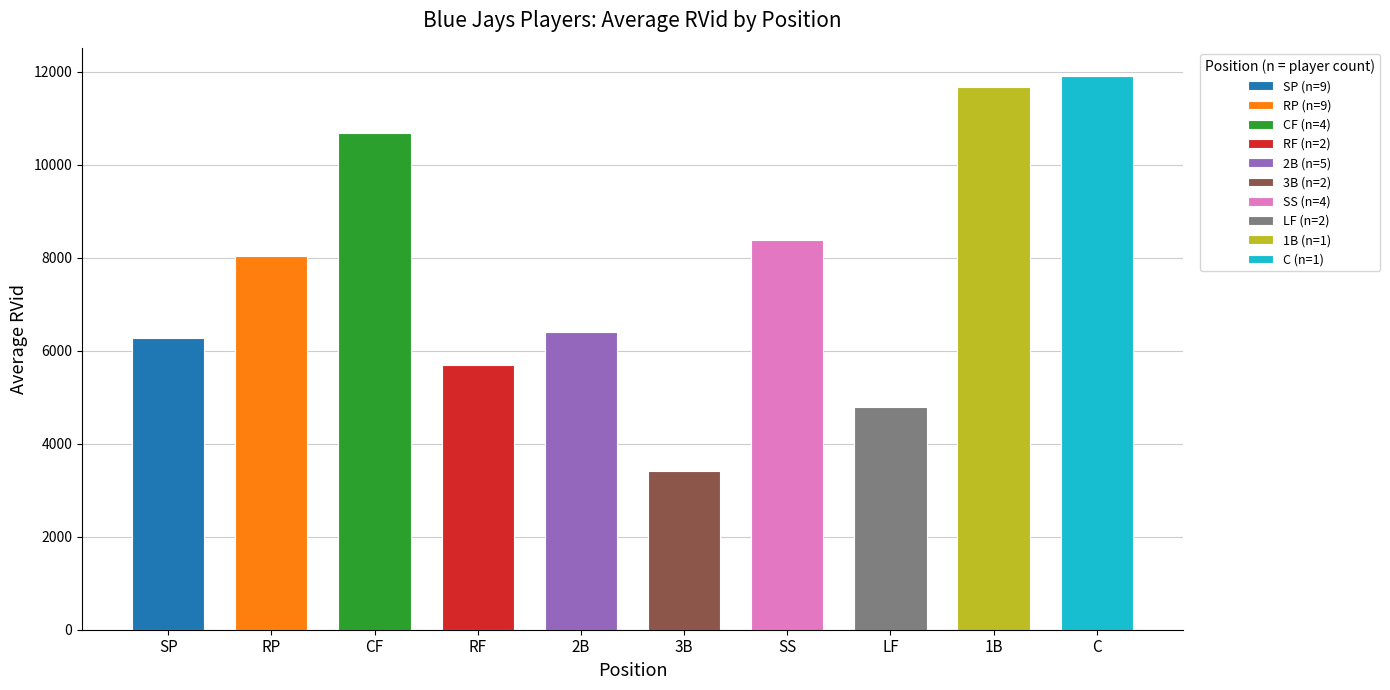

Reading left to right, what are all the values shown in this chart?

SP=6263	RP=8043	CF=10691	RF=5693	2B=6401	3B=3407	SS=8390	LF=4791	1B=11667	C=11917